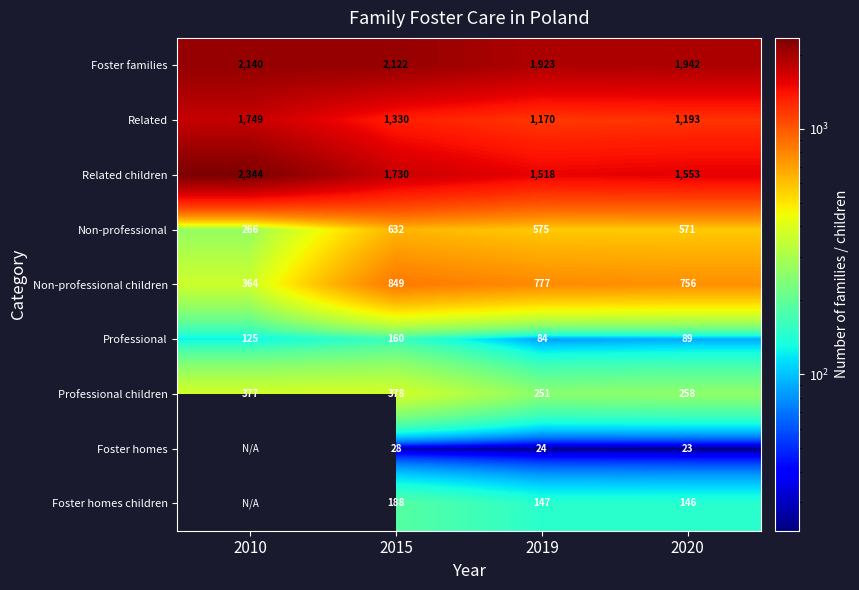

What is the difference between the second highest and minimum values in the Professional children series?

126